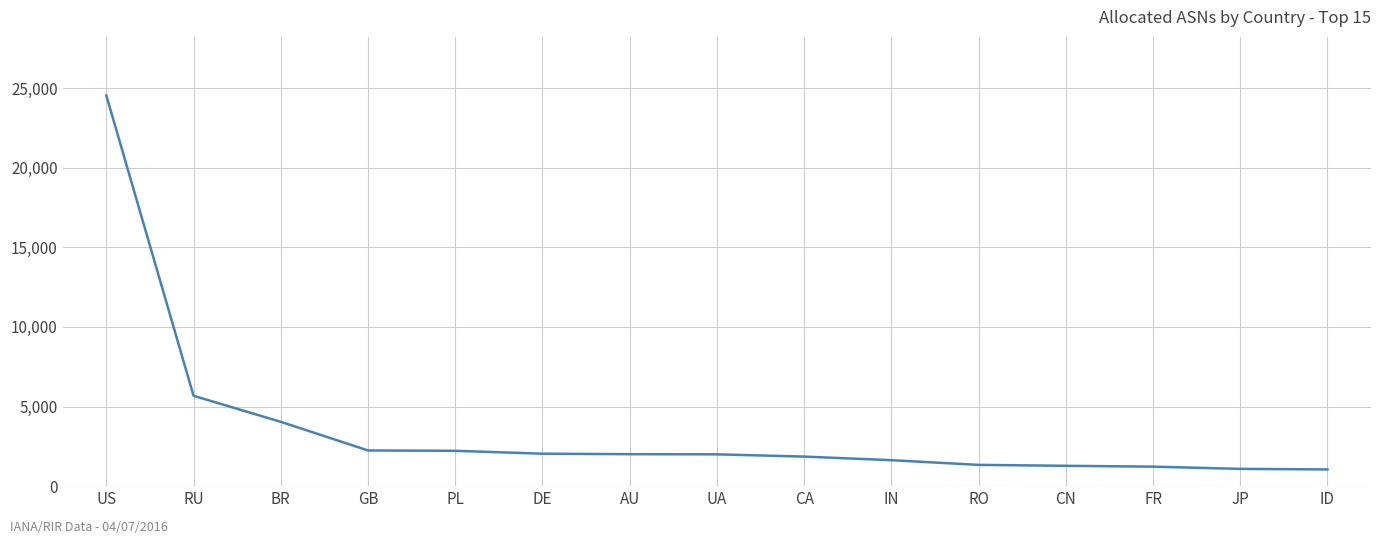

The value at US is 24536. True or false?

True